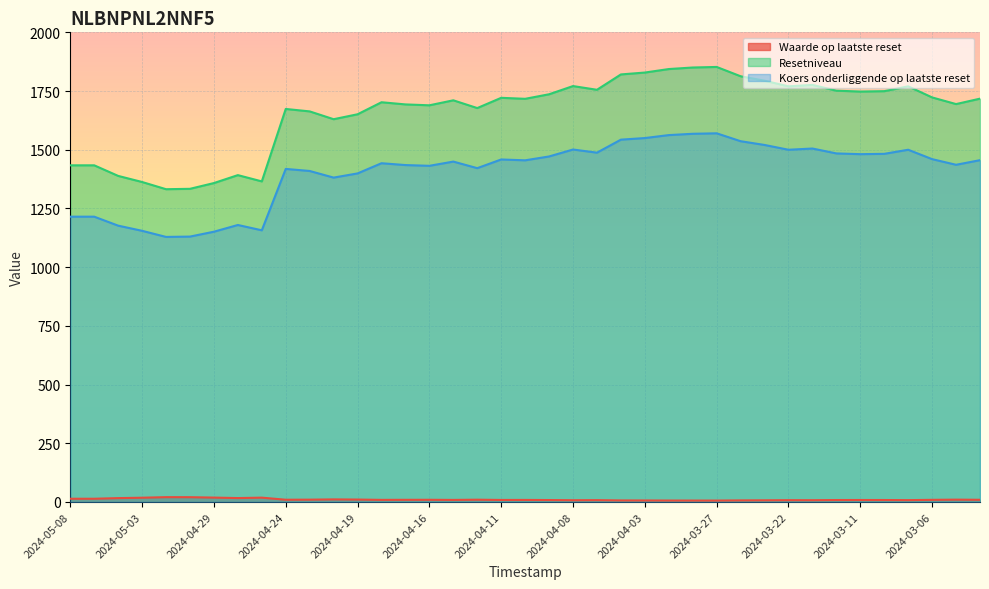

What is the label of the 3rd point from the left?

2024-05-06